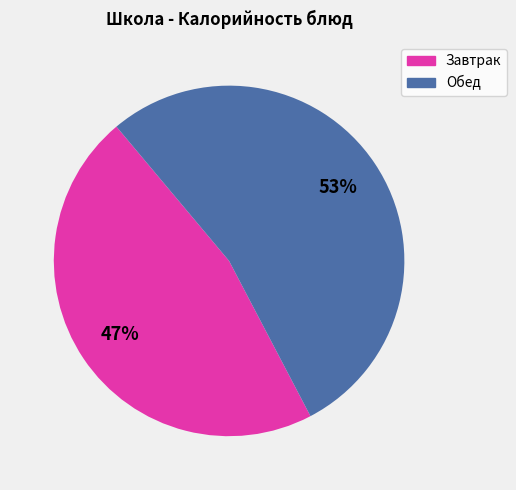

Does any single category account for the majority?

Yes